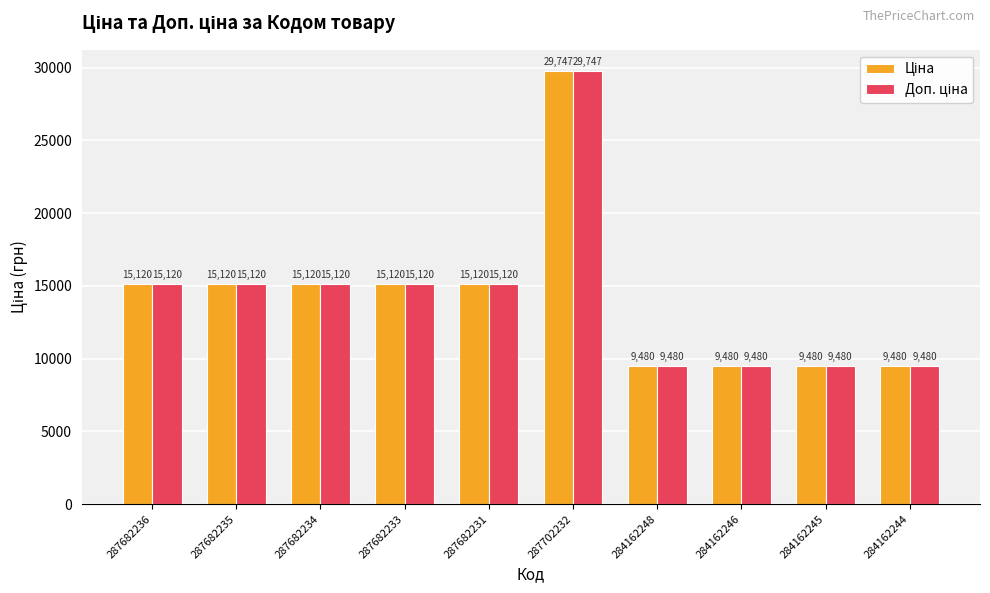

What is the total value across all series at 287682234?

30240.0